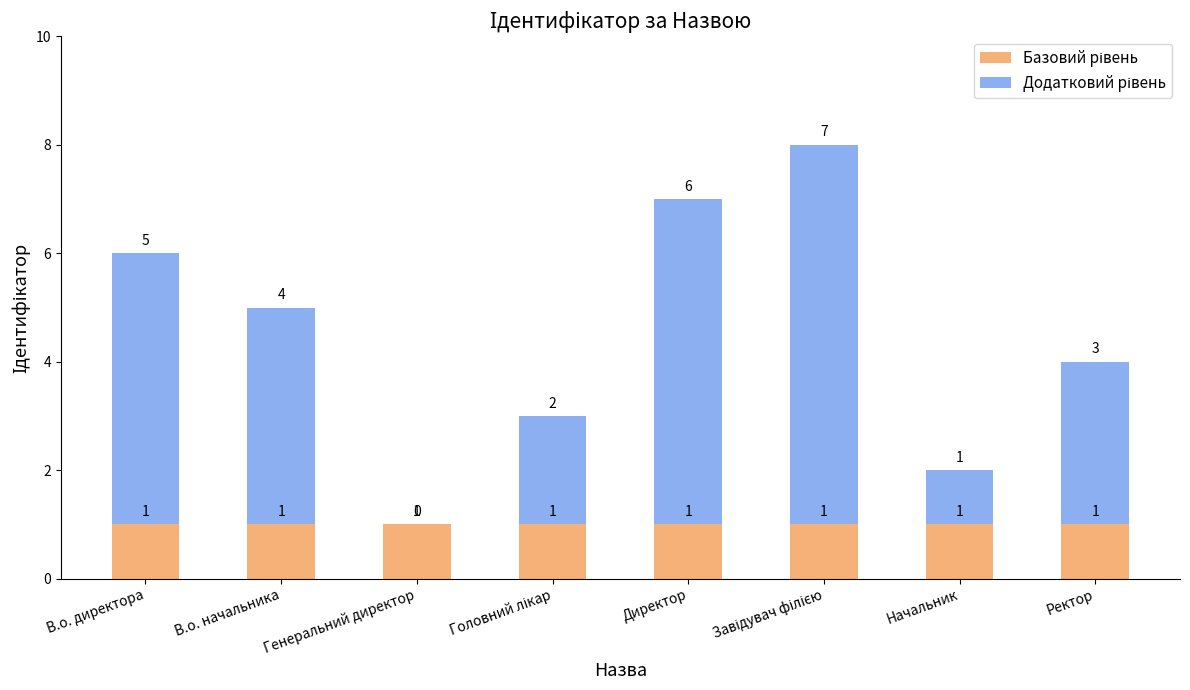

What is the total value across all series at В.о. начальника?

5